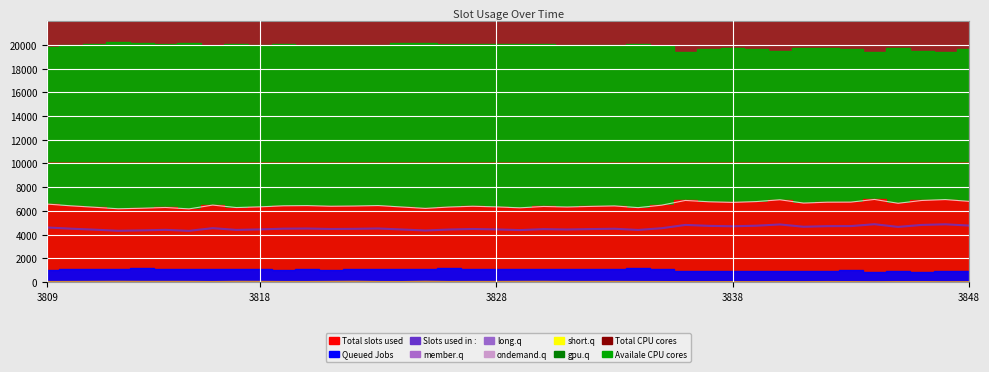

What is the value of the short.q point at the 12th from the left?

35.0